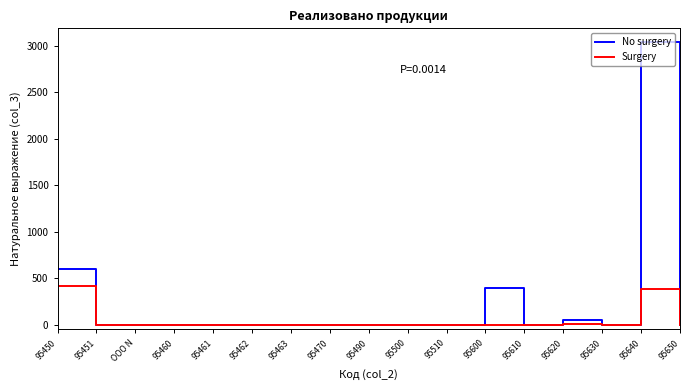

Which label corresponds to the largest value in the chart?

95640